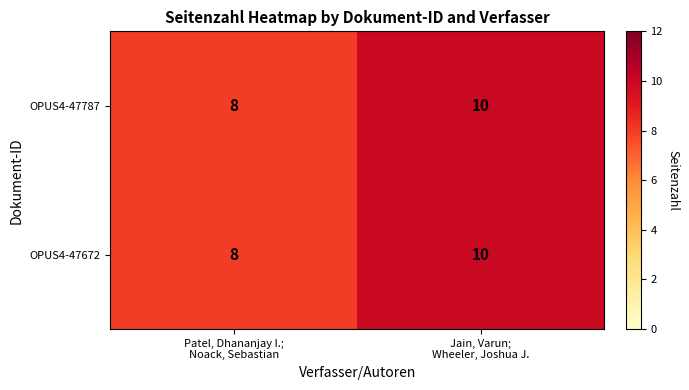

What is the minimum value shown in the chart?

8